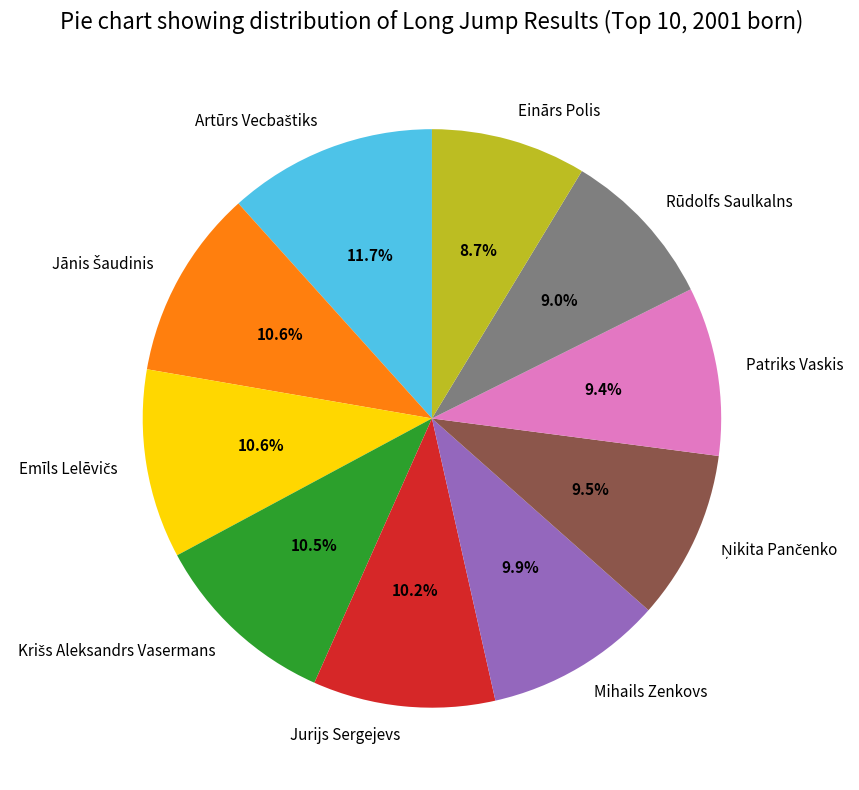

Is there any slice that represents more than half of the pie?

No